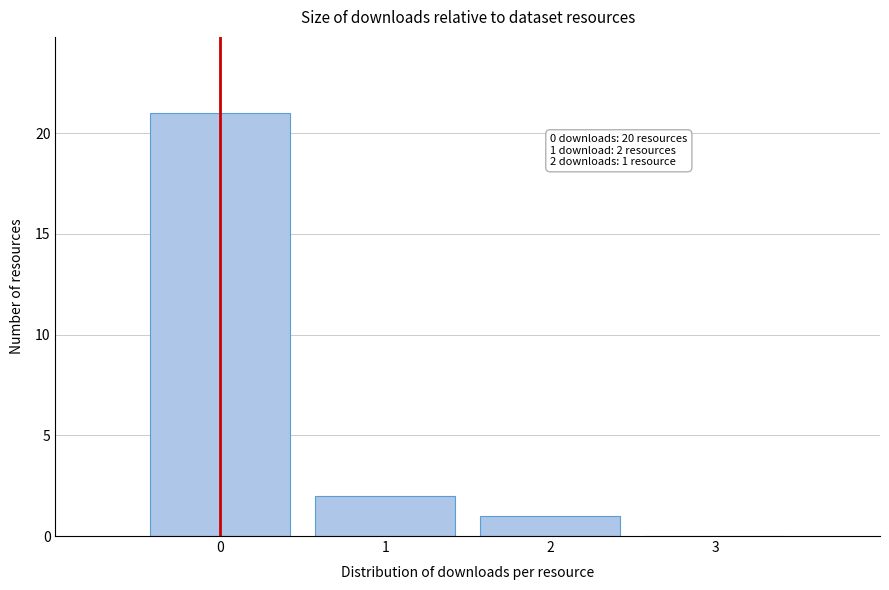

Reading right to left, extract all data points from this chart.

3=0	2=1	1=2	0=21